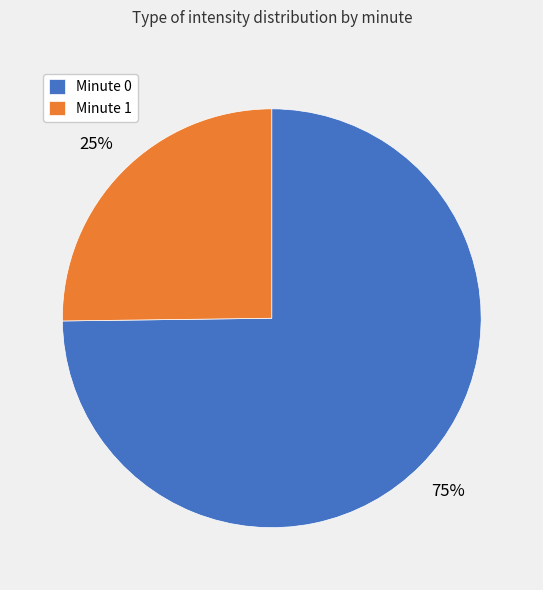

What percentage is the Minute 0 slice, to the nearest percent?

75%